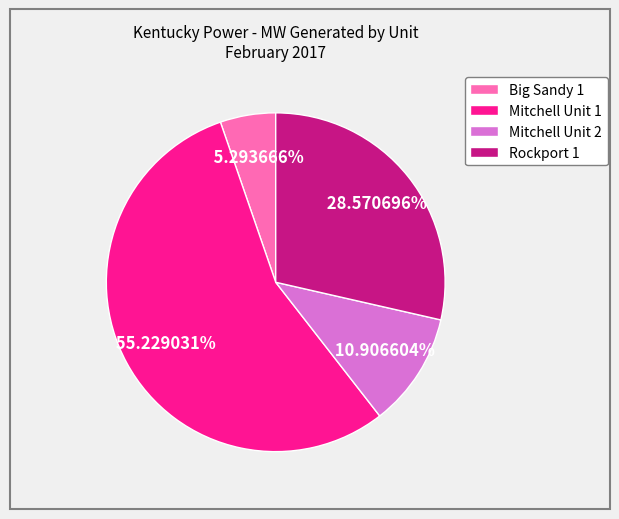

The Mitchell Unit 2 slice represents 11% of the pie. True or false?

True